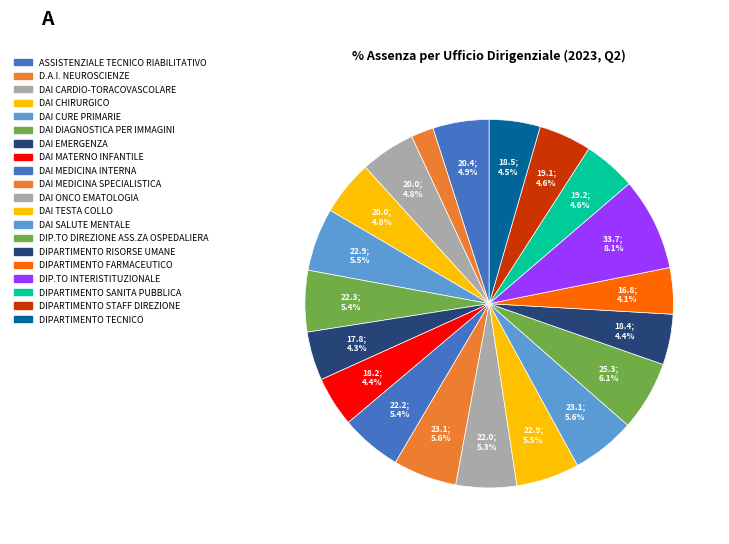

How many slices are in this pie chart?

20